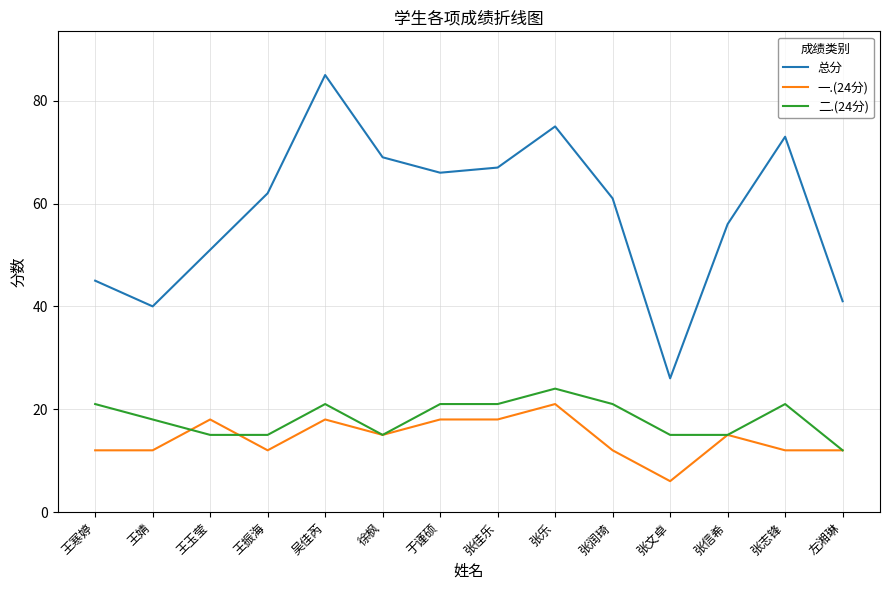

What are all the series names shown in the legend?

总分, 一.(24分), 二.(24分)